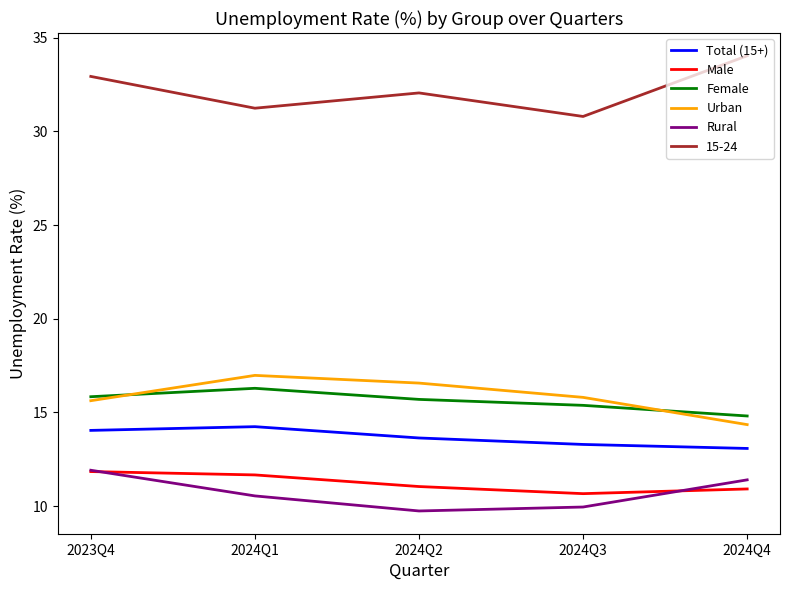

Does the chart have visible grid lines?

No